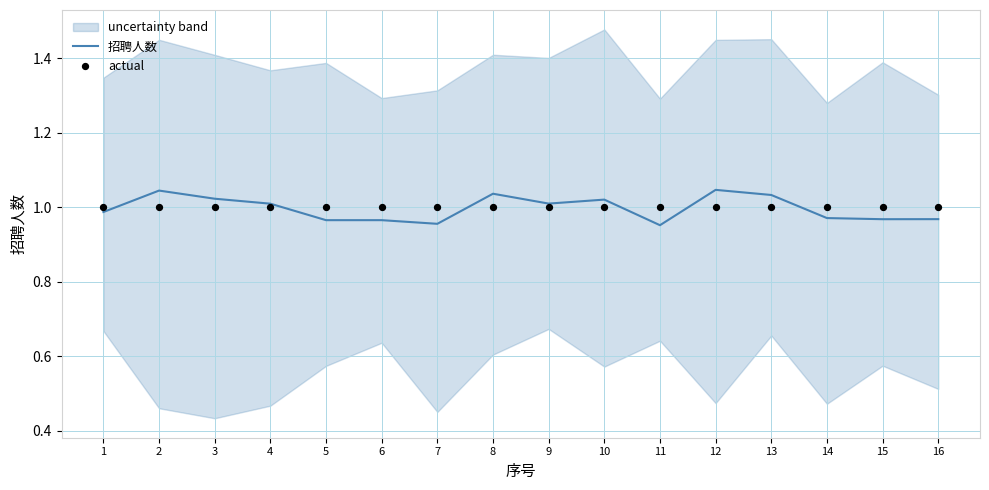

Which series contains the highest Y value?

招聘人数